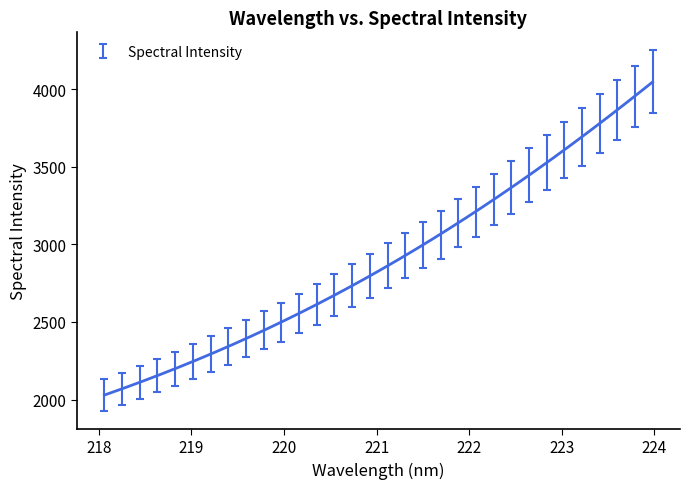

What is the minimum value shown in the chart?

2028.9